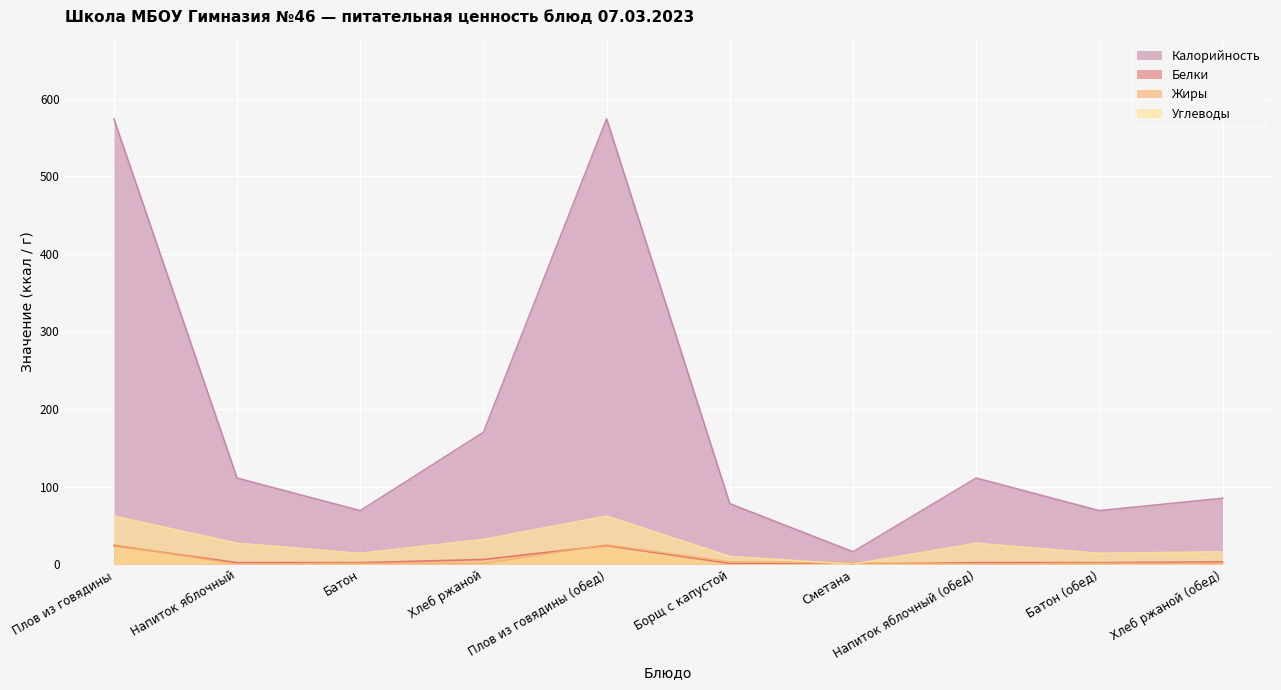

Between Батон (обед) and Хлеб ржаной, which is larger?

Хлеб ржаной